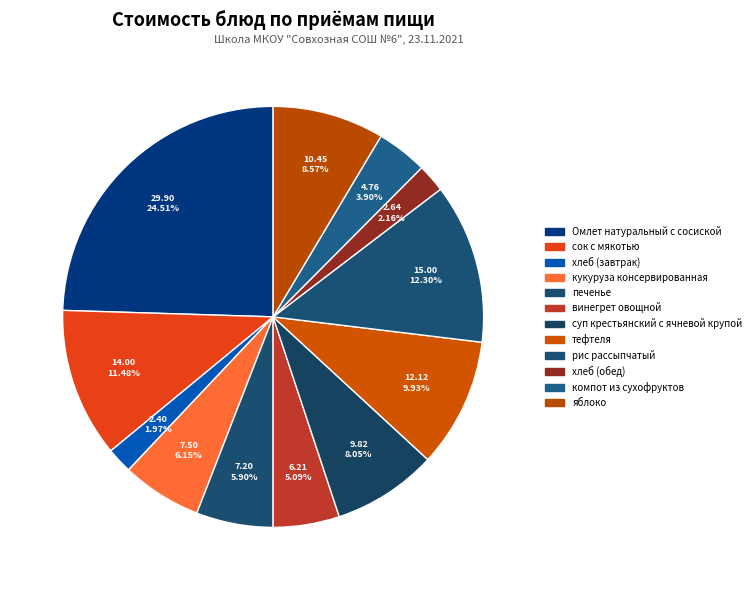

Between Омлет натуральный с сосиской and тефтеля, which is larger?

Омлет натуральный с сосиской